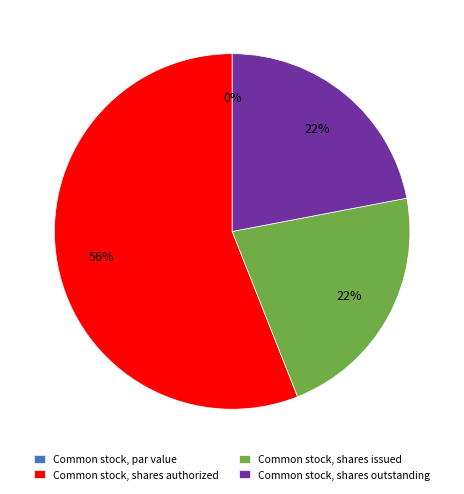

To the nearest percent, what is the average slice percentage?

25%